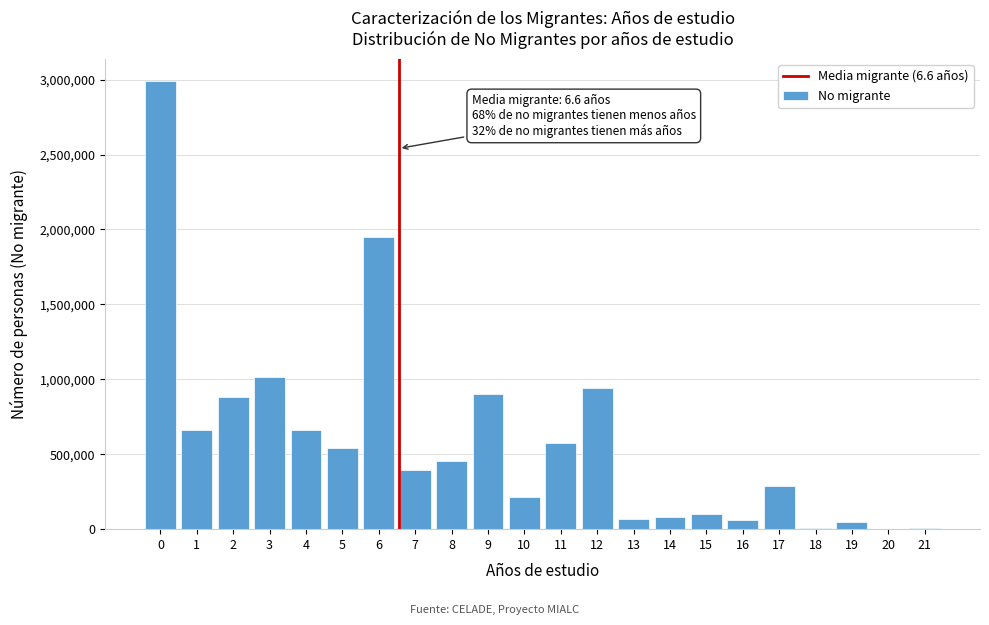

Approximately how many times larger is the value at 12 compared to 4?

1.4